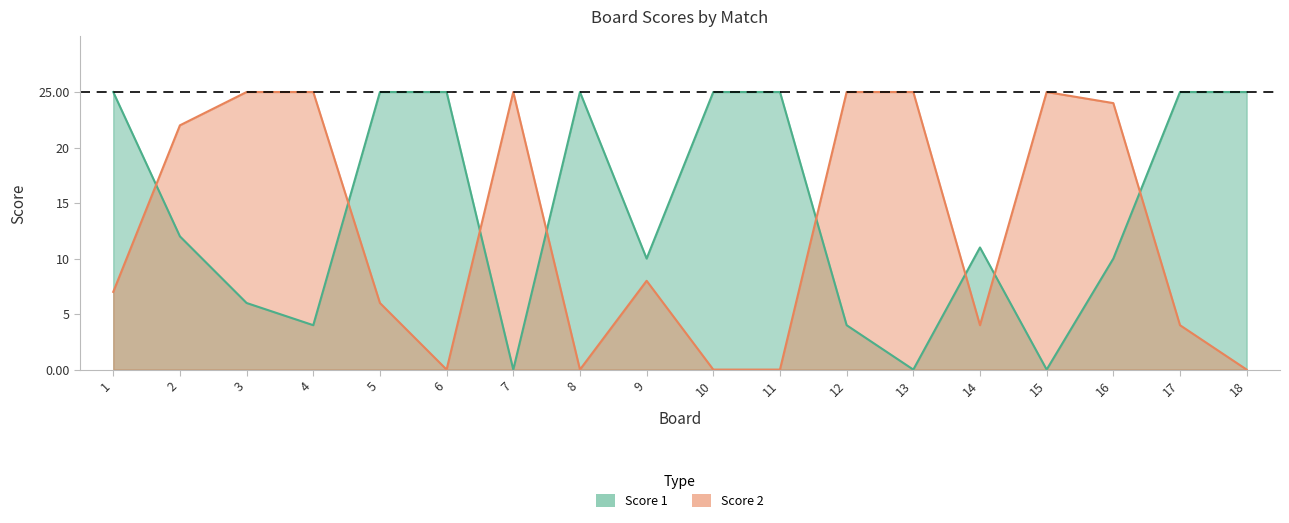

Reading left to right, what are all the values shown in this chart?

Score 1: 1=25	2=12	3=6	4=4	5=25	6=25	7=0	8=25	9=10	10=25	11=25	12=4	13=0	14=11	15=0	16=10	17=25	18=25
Score 2: 1=7	2=22	3=25	4=25	5=6	6=0	7=25	8=0	9=8	10=0	11=0	12=25	13=25	14=4	15=25	16=24	17=4	18=0